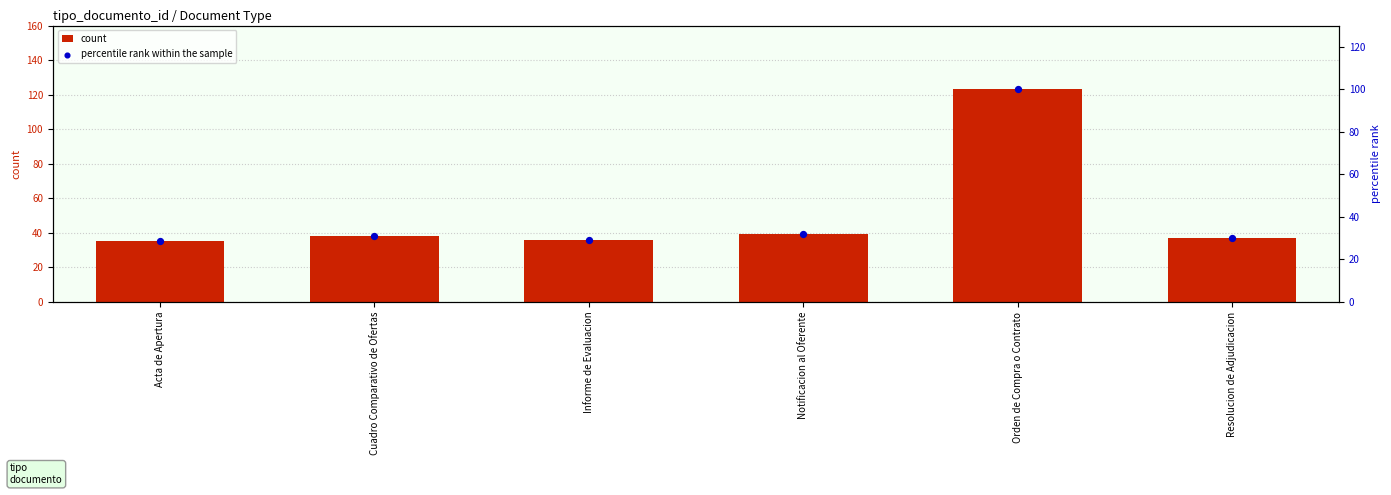

Is the value of percentile rank within the sample at Informe de Evaluacion greater than the value of count at Resolucion de Adjudicacion?

No